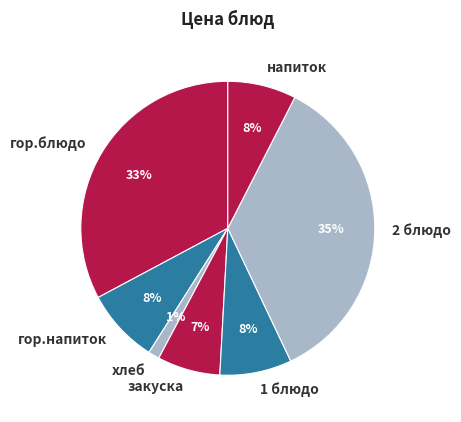

How many segments does this pie chart have?

7